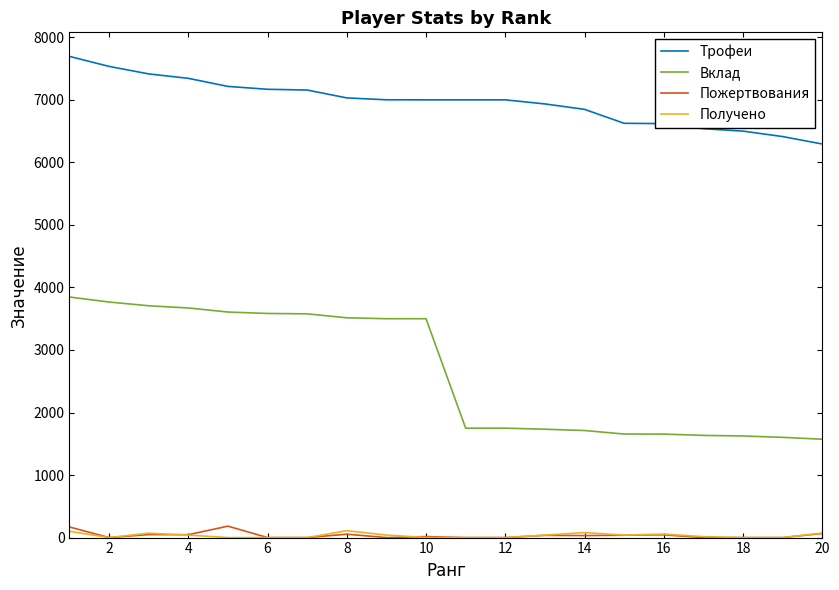

Which series has the largest total across all categories?

Трофеи